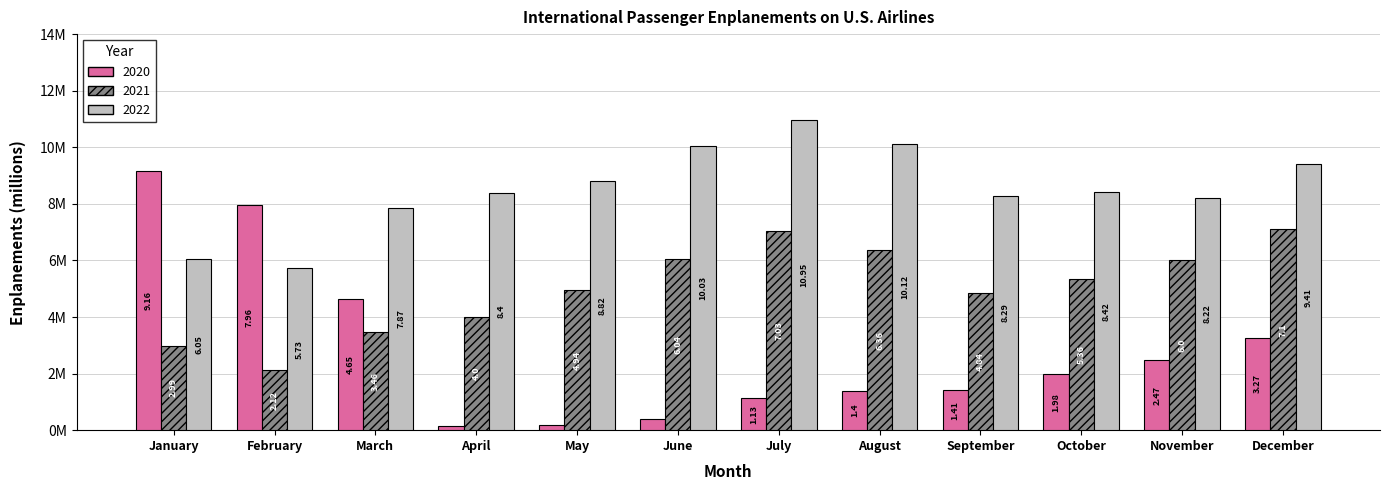

Are the bars horizontal?

No